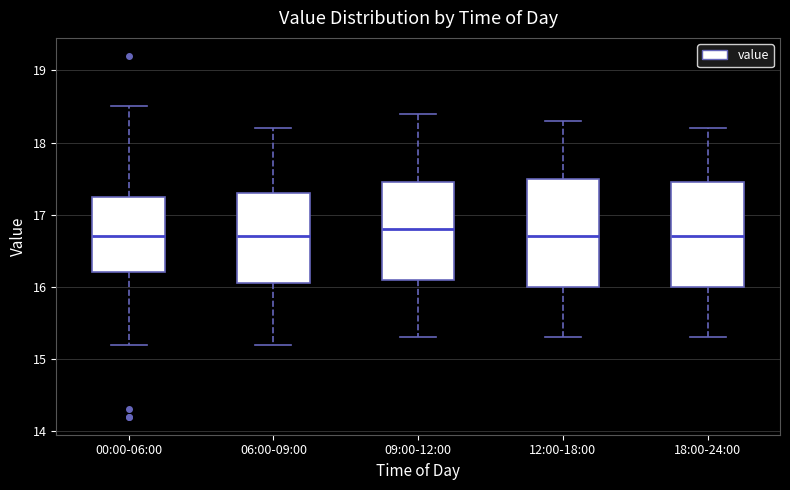

Where does the lower whisker of the box for 09:00-12:00 end on the y-axis? The values are not printed on the chart, so give them approximately, as read against the axis.

15.3